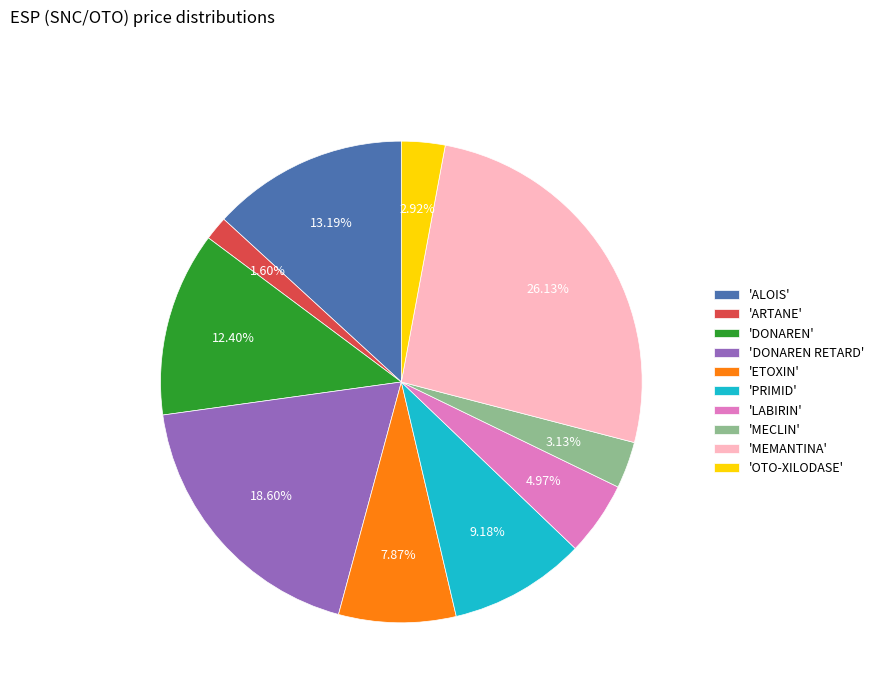

How many segments does this pie chart have?

10